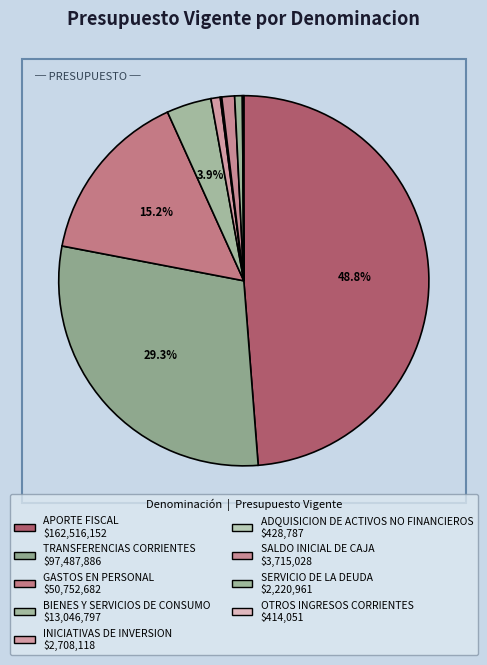

What is the smallest slice in the pie chart?

OTROS INGRESOS CORRIENTES